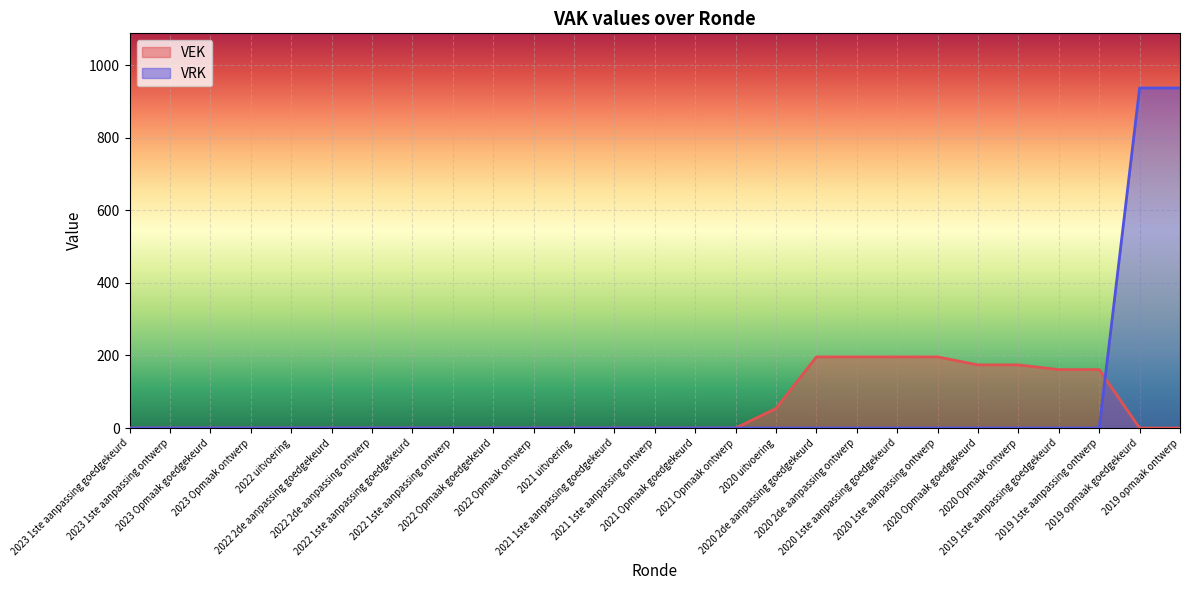

Which has a higher value, 2022 2de aanpassing goedgekeurd or 2022 Opmaak goedgekeurd?

2022 2de aanpassing goedgekeurd